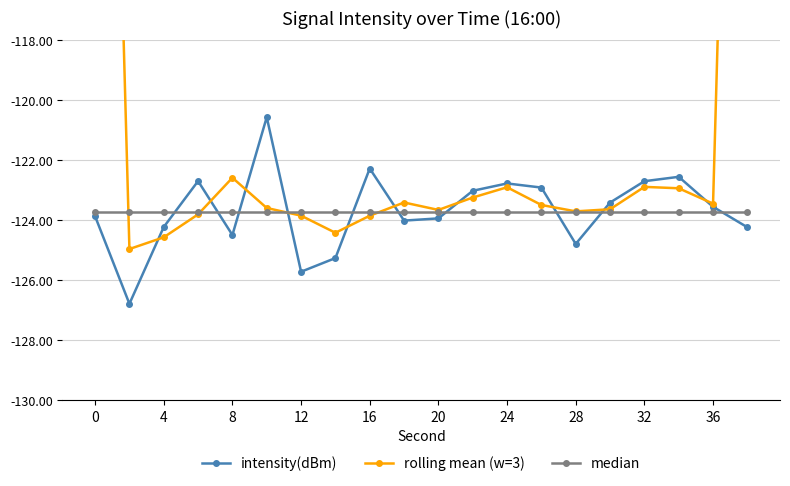

The intensity(dBm) series shows -202.7 at 4. True or false?

False